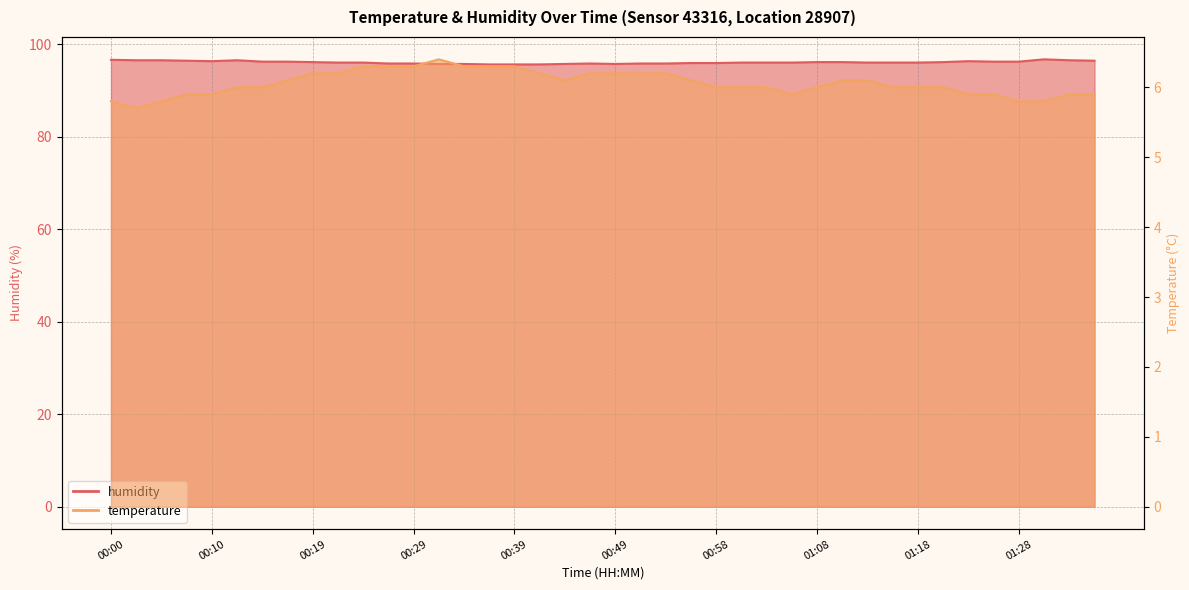

Which series has the widest spread of values?

humidity